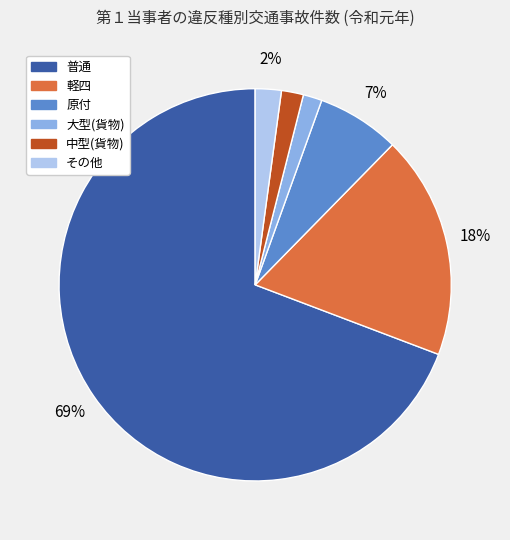

Which slice is the largest?

普通